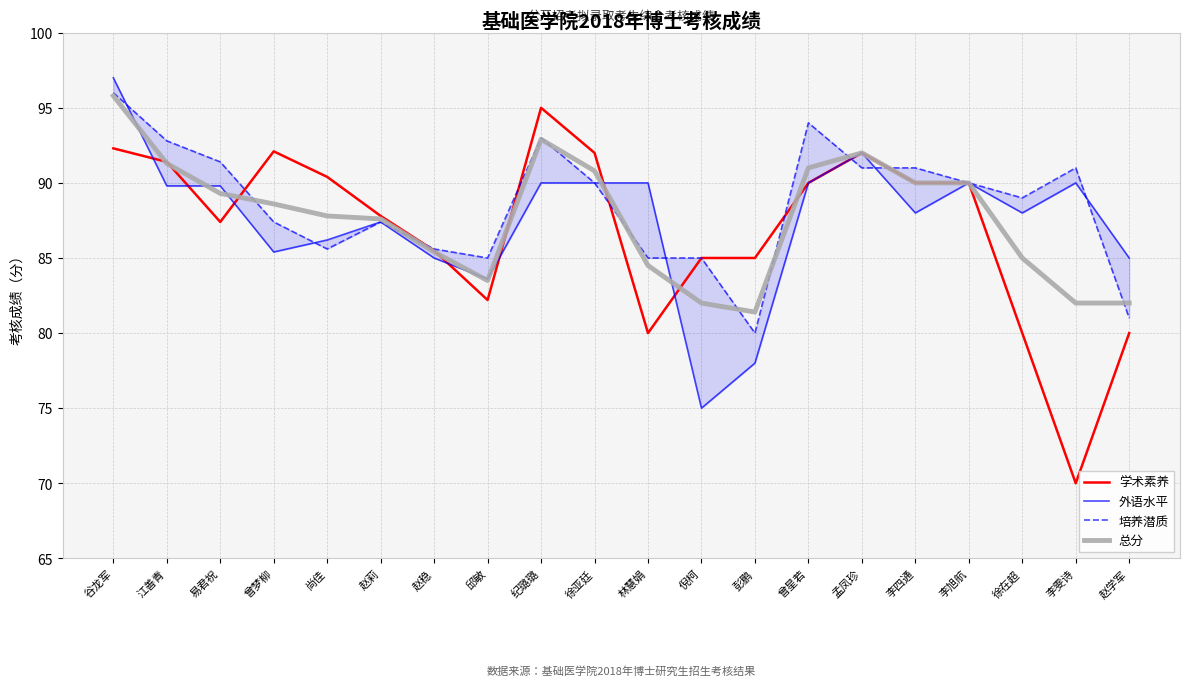

What position from the left is 谷龙军?

1